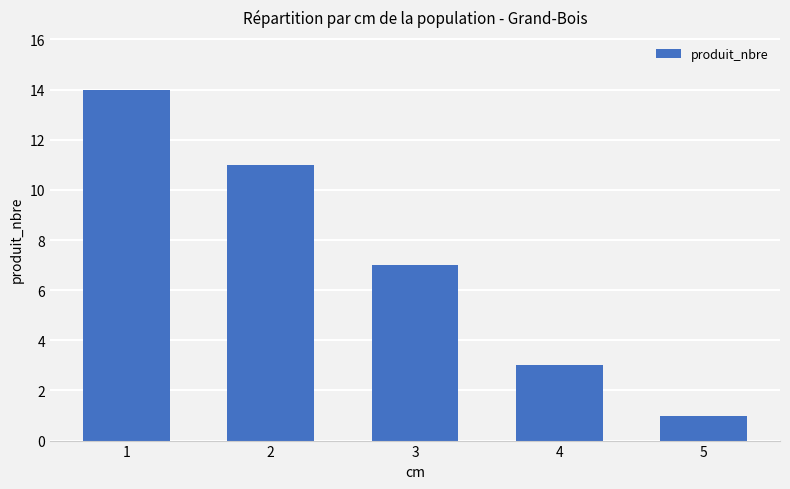

How many values are between 3 and 11?

3